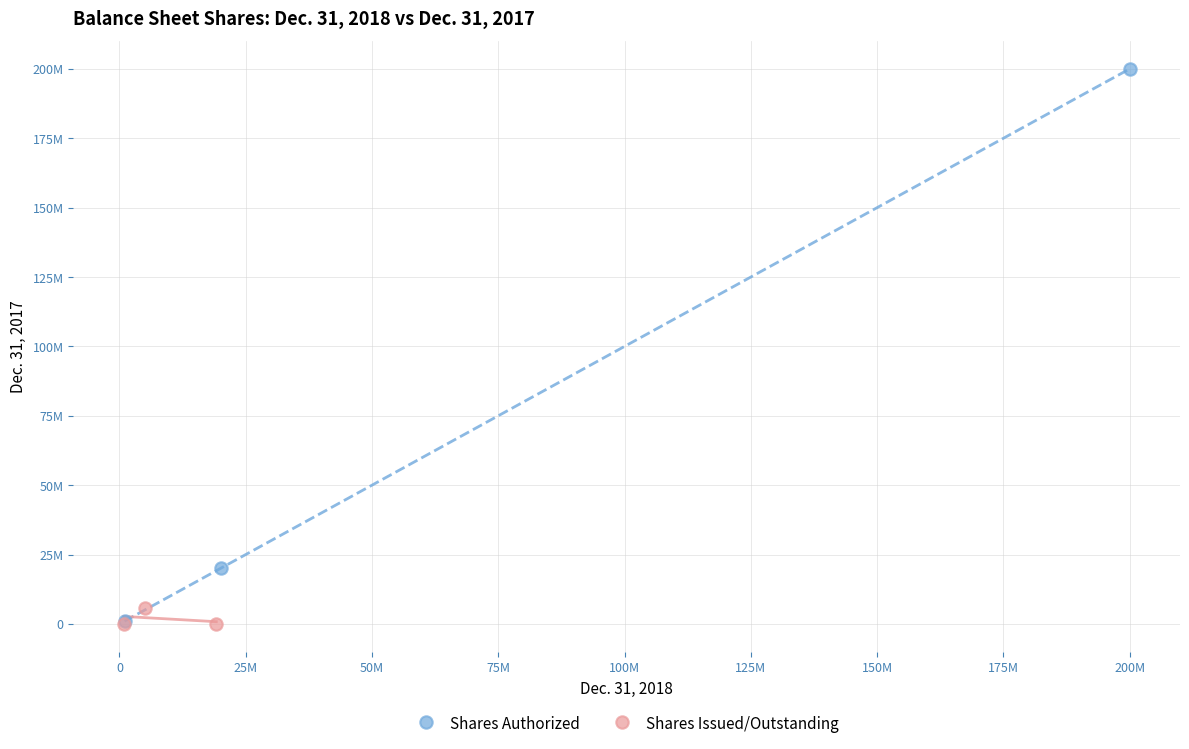

Which series reaches the maximum Y coordinate?

Shares Authorized